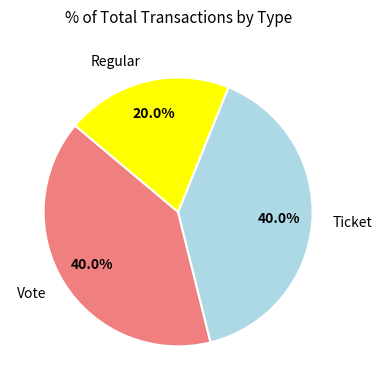

What percentage do Ticket and Regular together represent?

60.0%